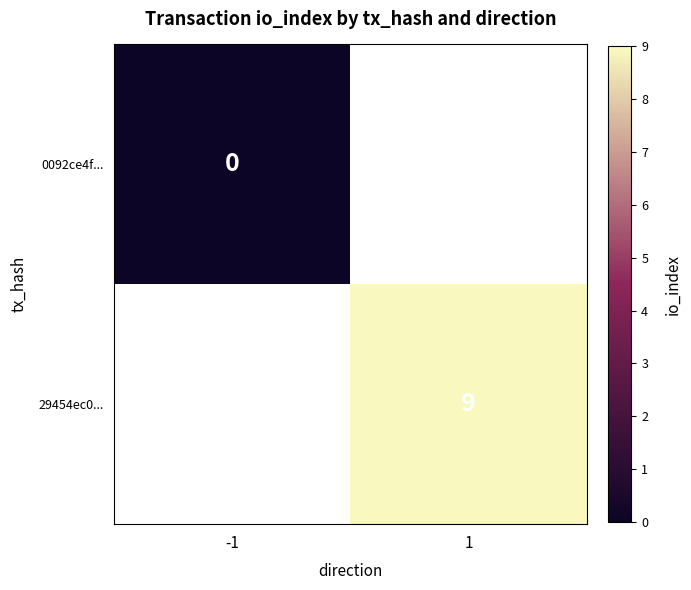

Which has a higher value, -1 or 1?

1